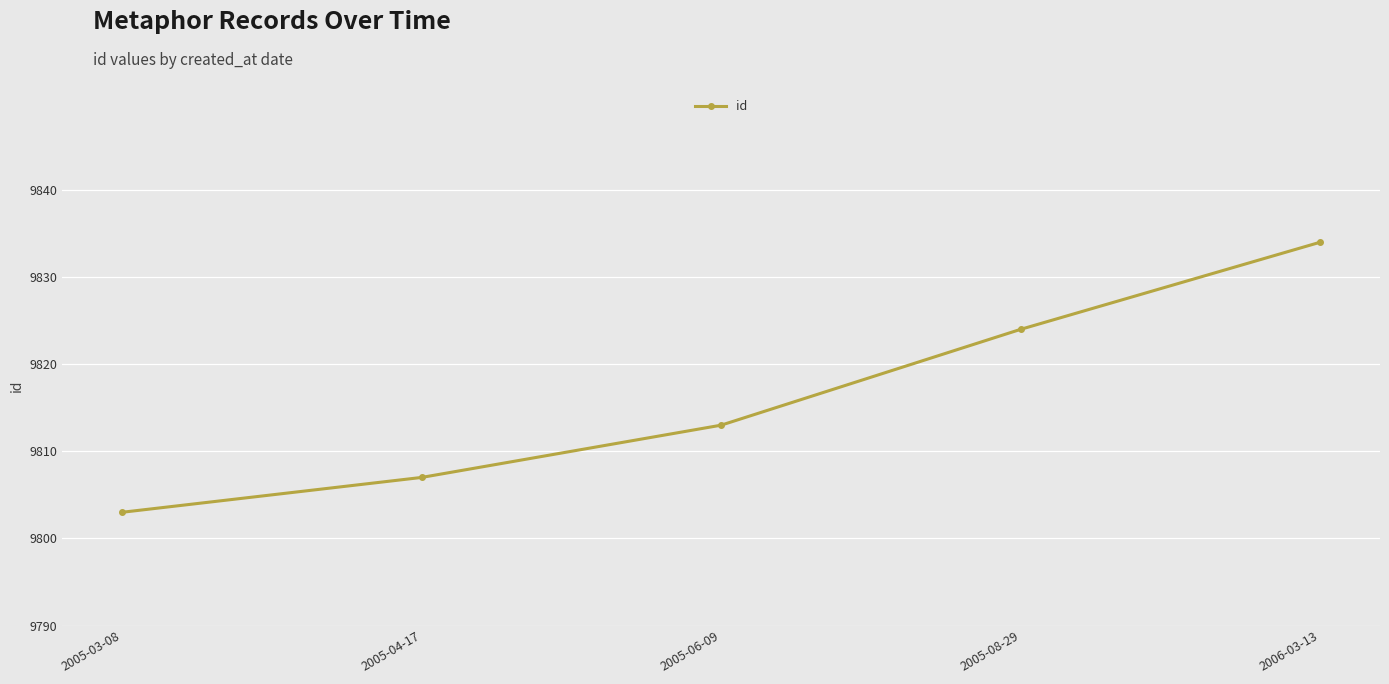

What is the greatest value displayed?

9834